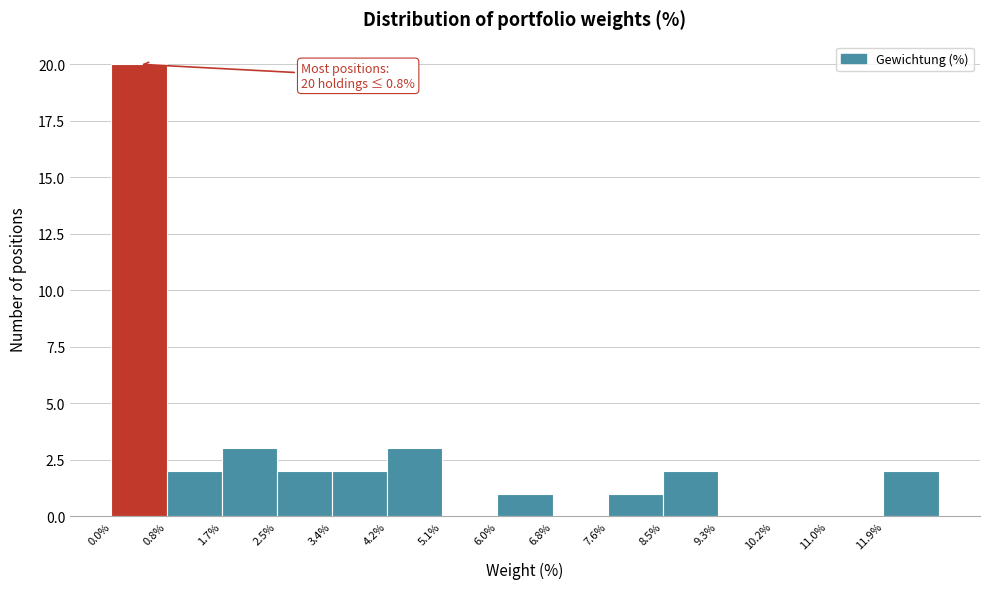

Over which range of the x-axis is the bar tallest?

0.00 to 0.85